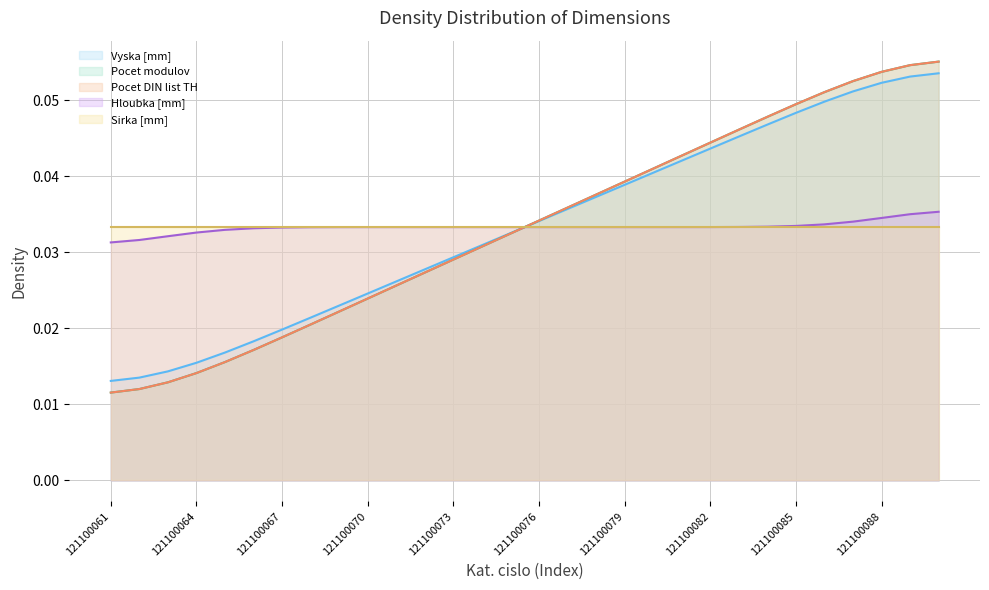

Does the chart display data point markers on the line(s)?

No